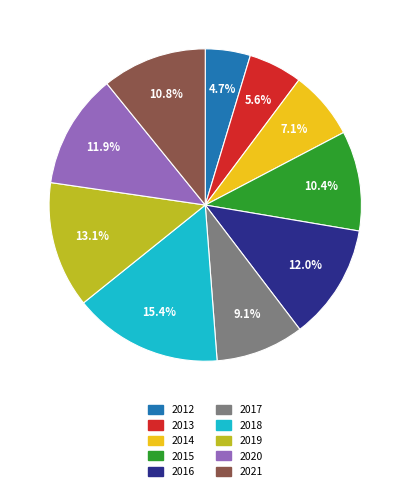

To the nearest percent, what is the difference between the largest and smallest slice percentages?

11%